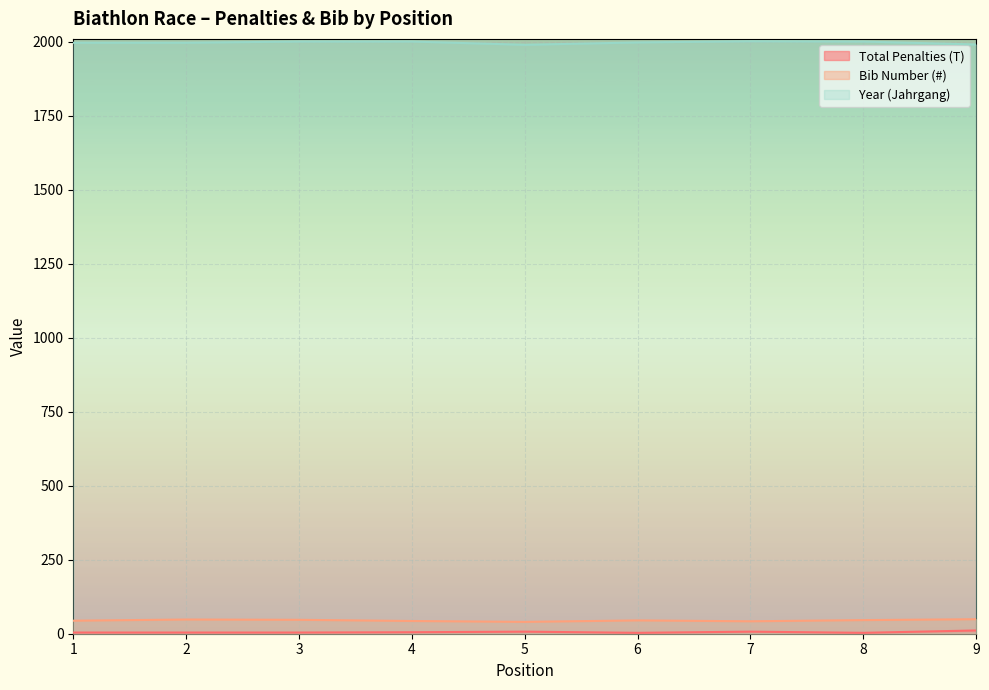

True or false: Bib Number (#) has a value of 29 at 7.

False